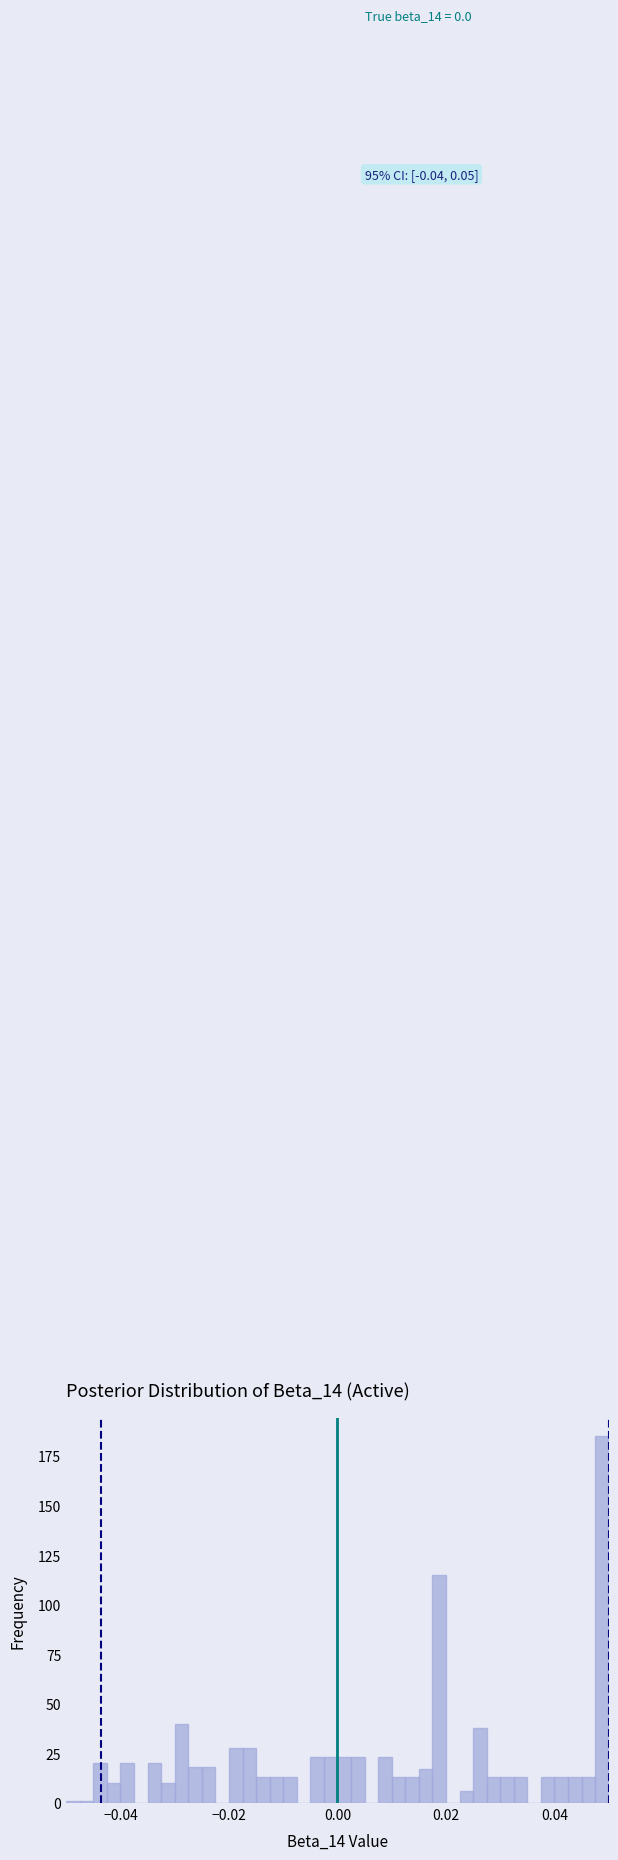

Read against the x-axis, roughly where is the centre of the tallest bar?

0.048